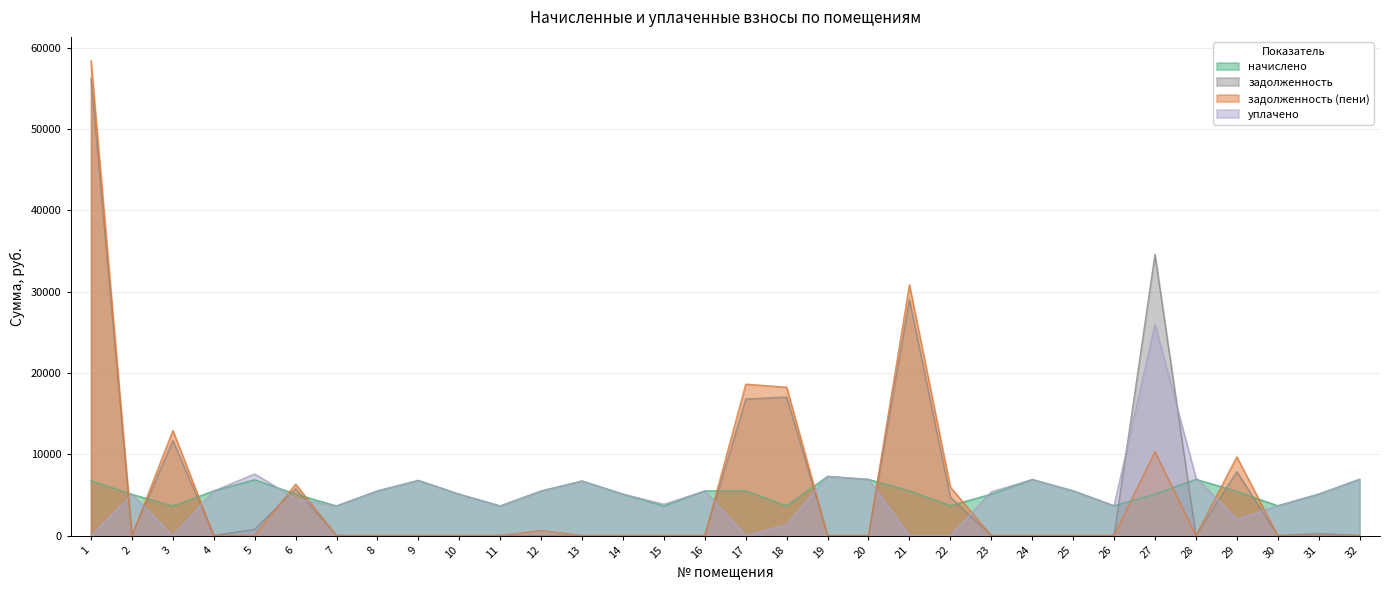

Rank the series by their maximum value, from lowest to highest.

начислено, уплачено, задолженность, задолженность (пени)